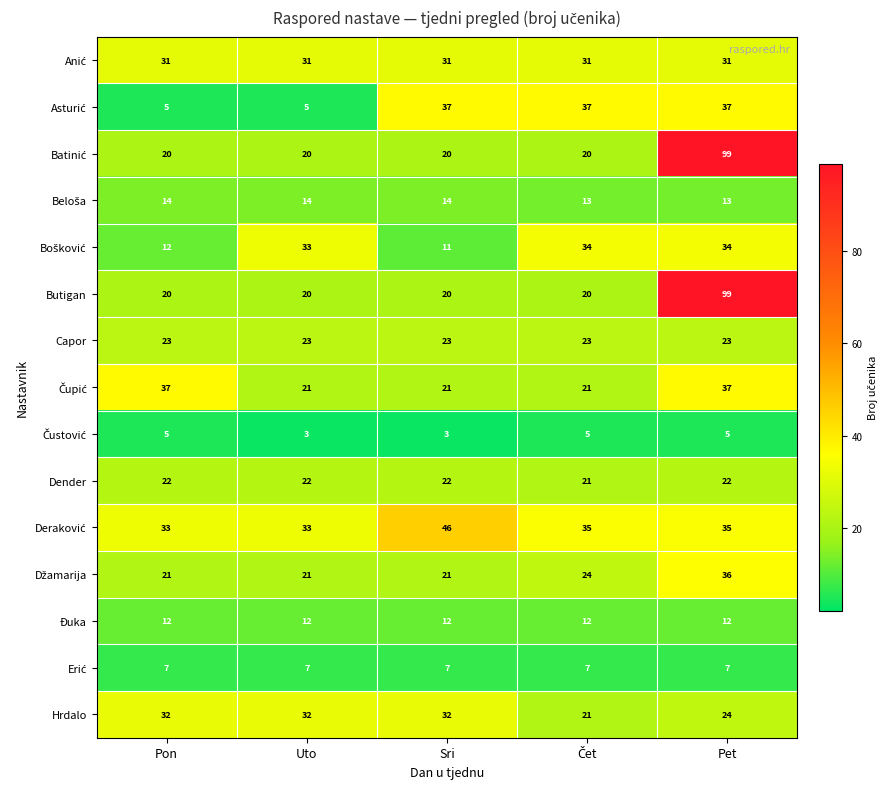

What is the minimum value shown in the chart?

3